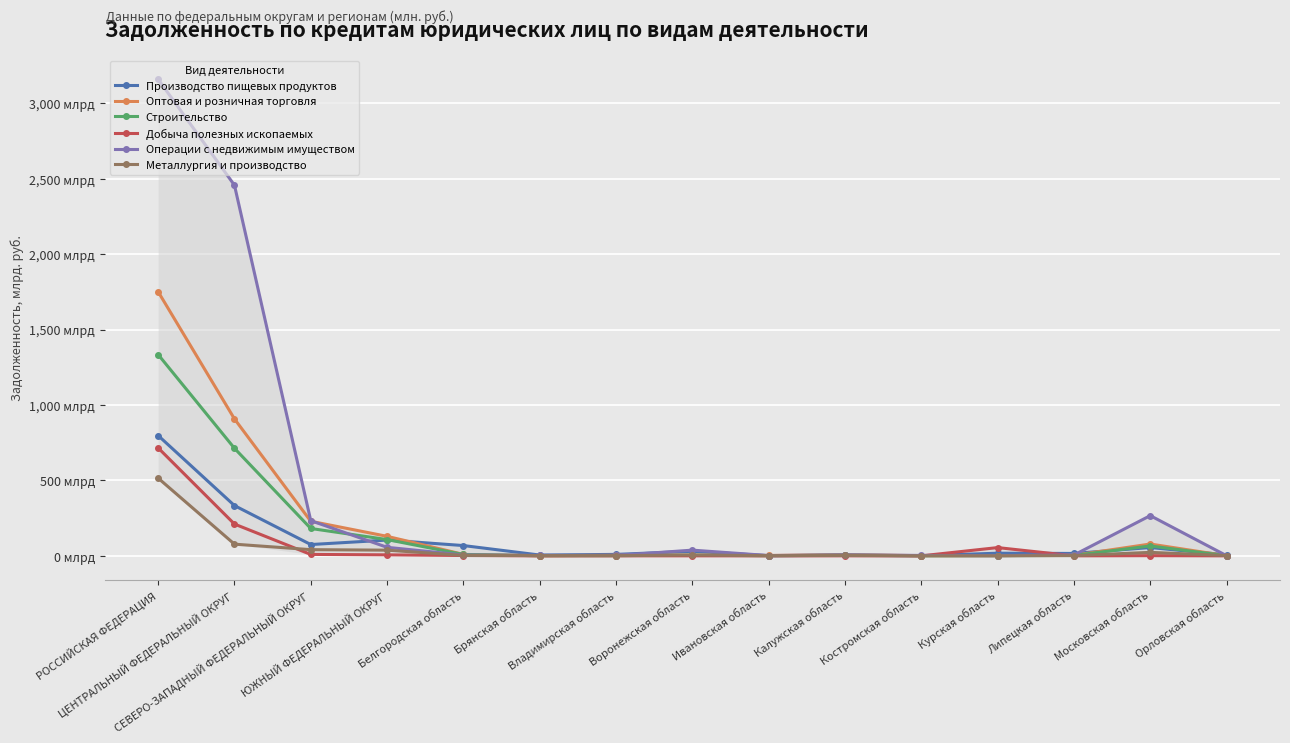

What is the label of the 9th point from the left?

Ивановская область